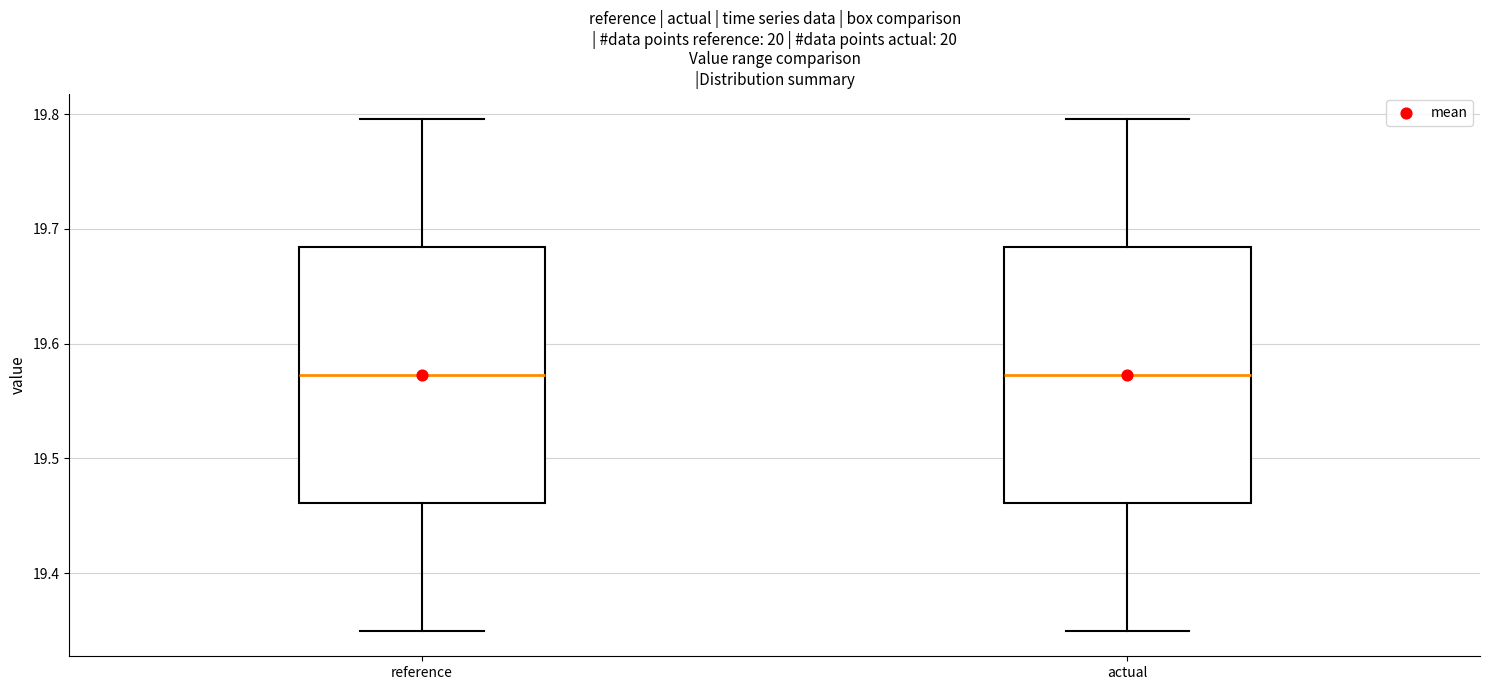

Reading left to right, read every box against the y-axis: the position of its median line, the range the box covers, and the ends of its whiskers. The values are not printed on the chart, so give them approximately, as read against the axis.

reference: median 19.57, box 19.46 to 19.68, whiskers 19.35 to 19.80
actual: median 19.57, box 19.46 to 19.68, whiskers 19.35 to 19.80